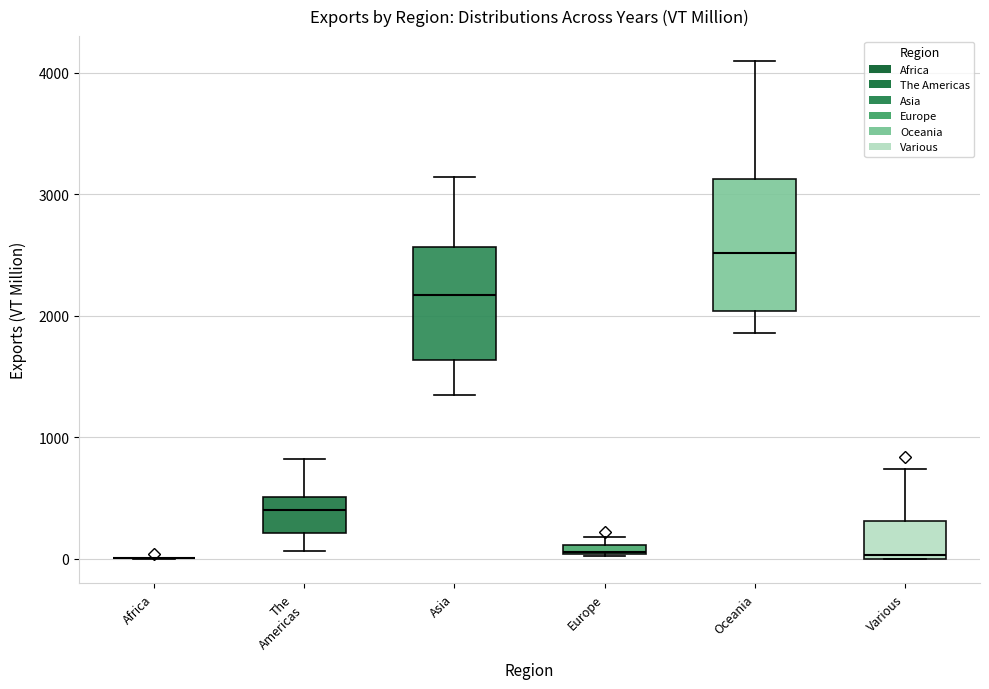

Comparing the boxes themselves (not the whiskers), which one is the tallest?

Oceania